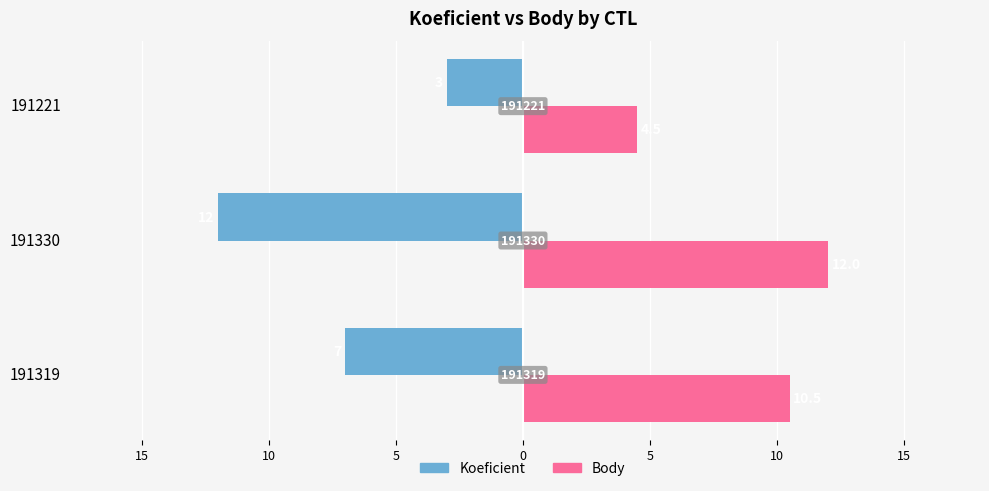

How many Koeficient values are between -12 and -3?

3